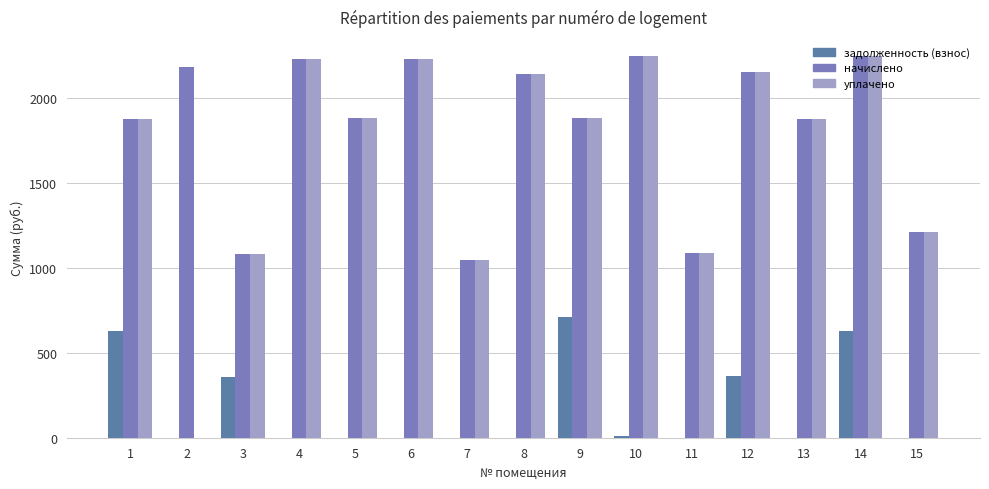

List the series in order of their peak value, lowest first.

задолженность (взнос), начислено, уплачено